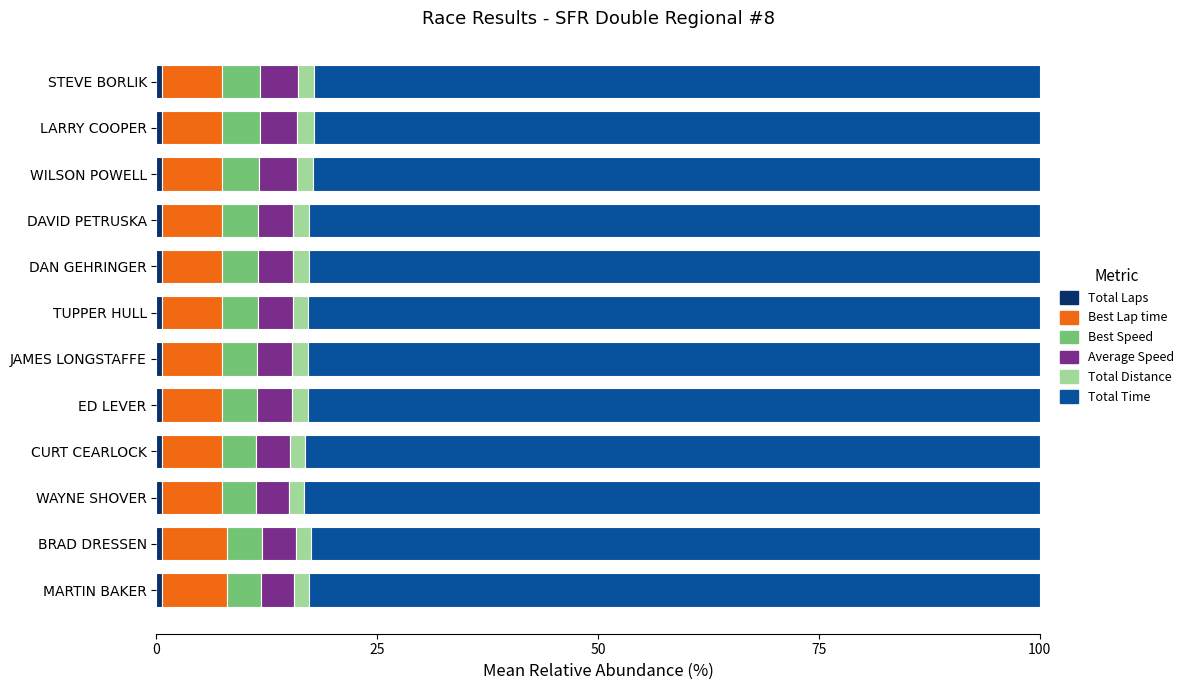

Count the number of categories in the chart.

12